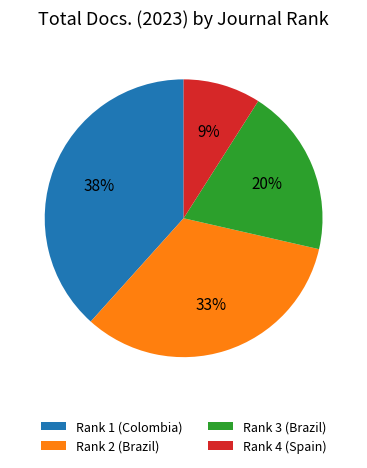

To the nearest percent, what is the average slice percentage?

25%